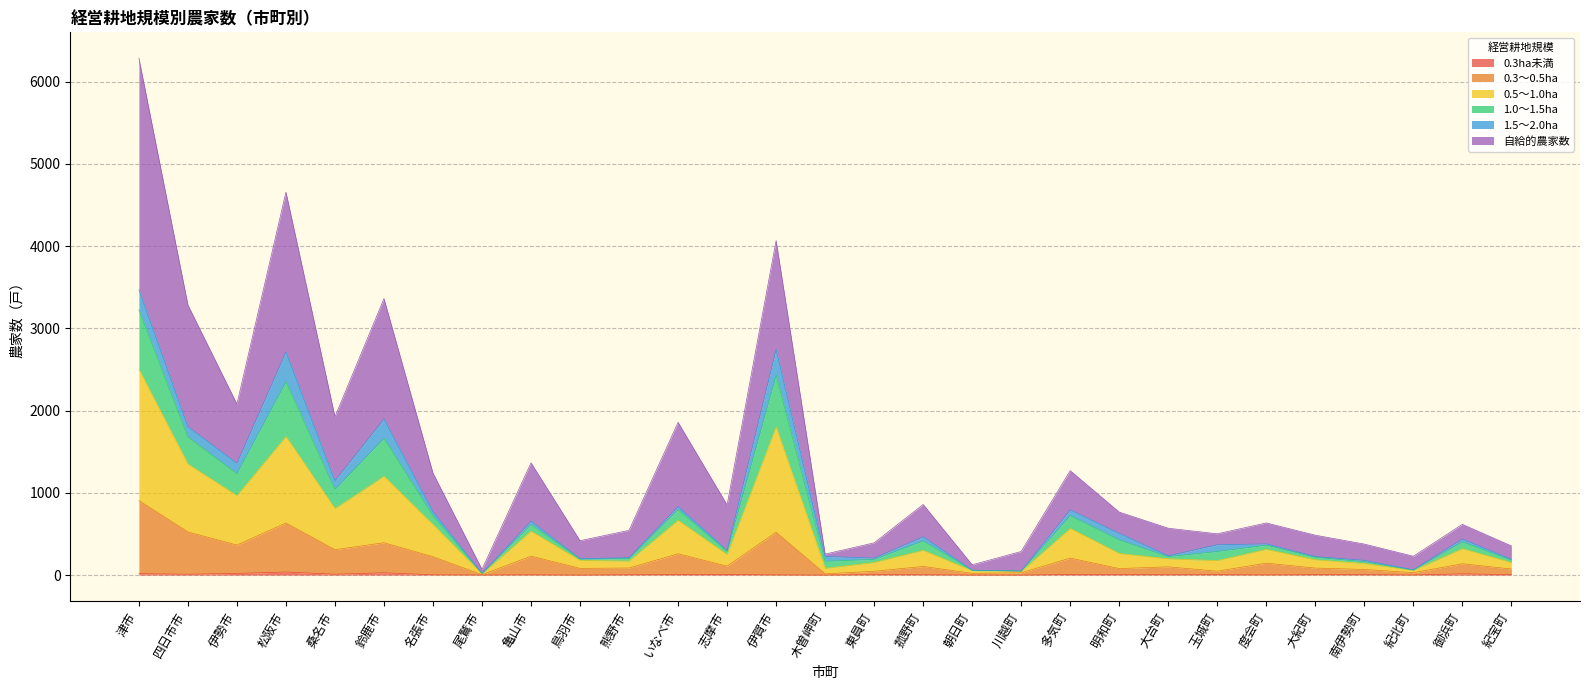

At which category is the sum across all series the highest?

津市